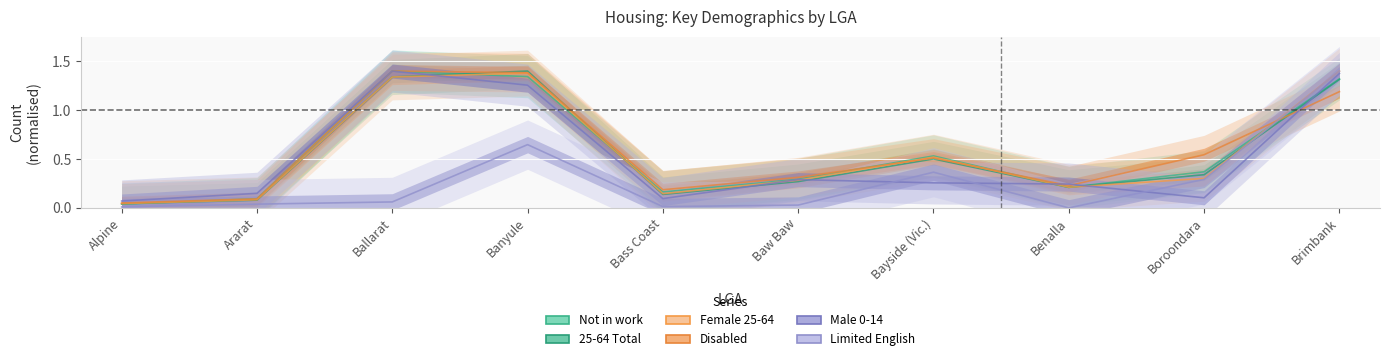

What position from the left is Benalla?

8